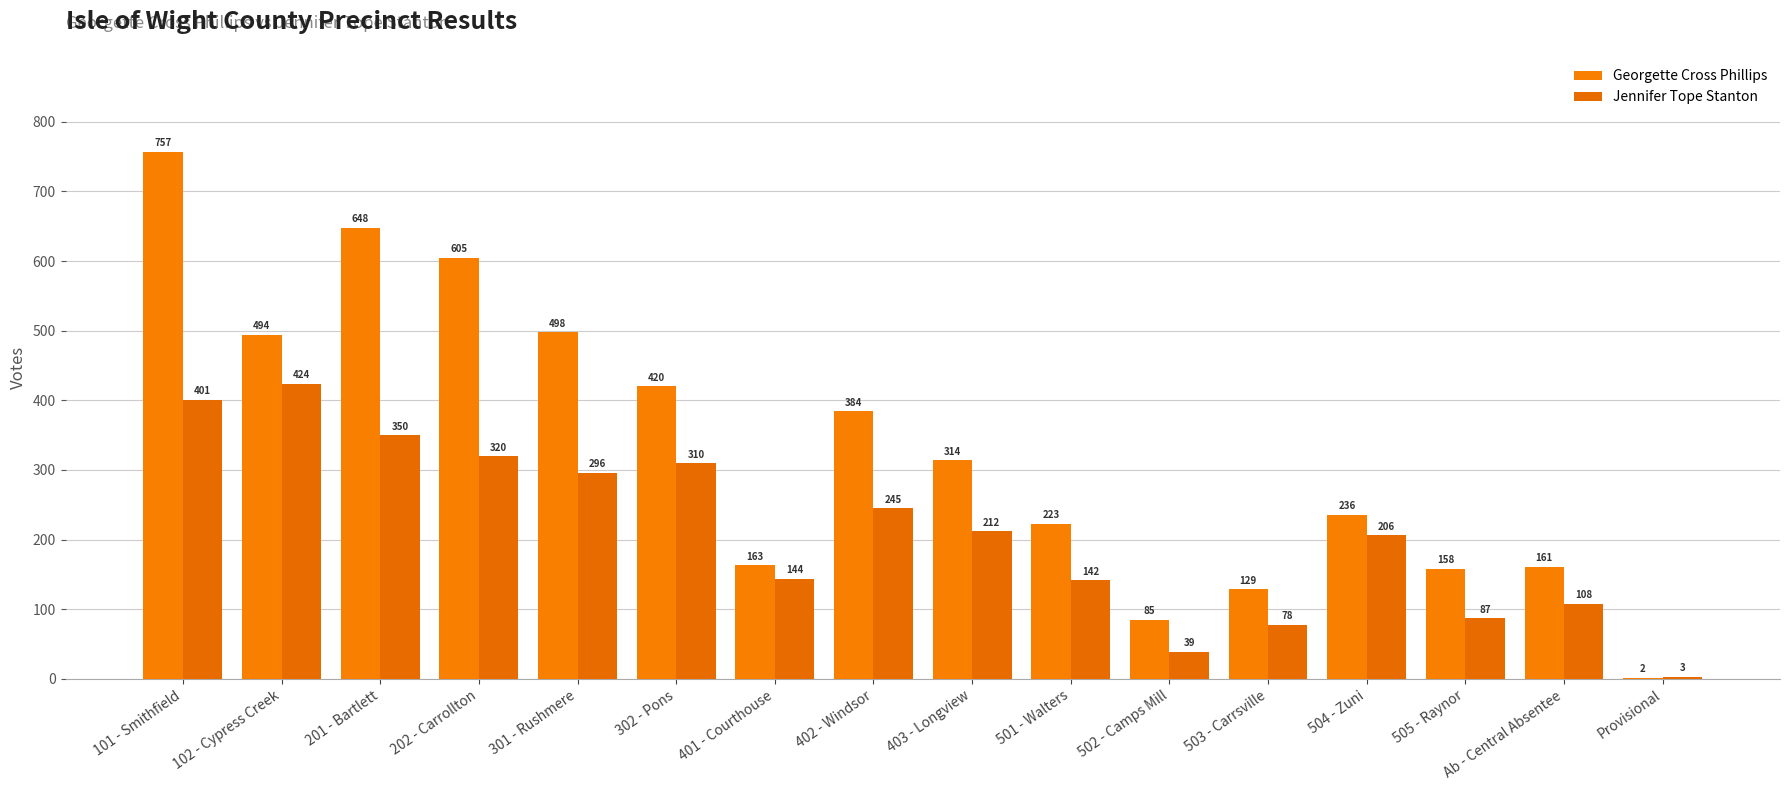

What is the label of the 13th bar from the right?

202 - Carrollton